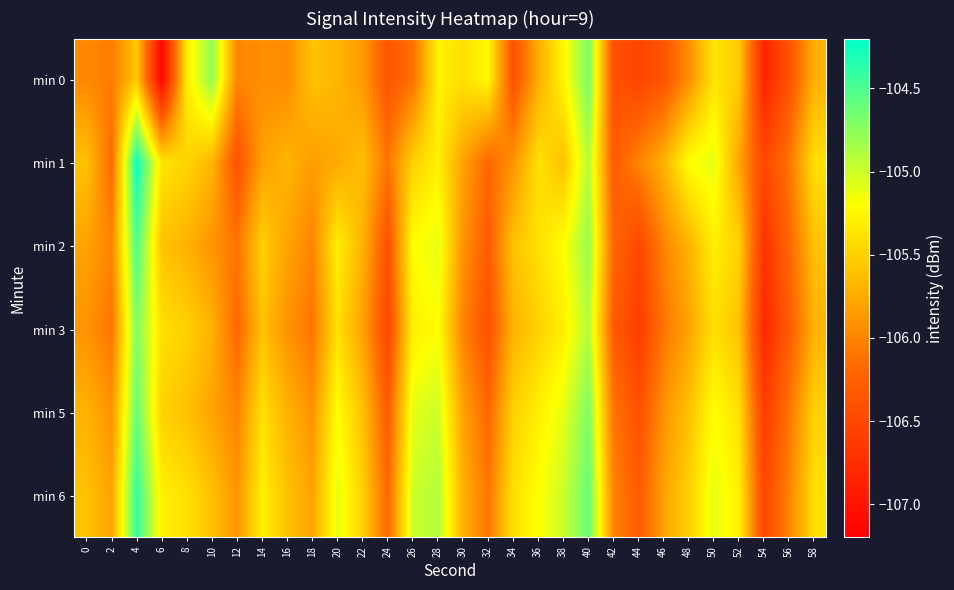

Which series changed the most between 4 and 38?

min 1